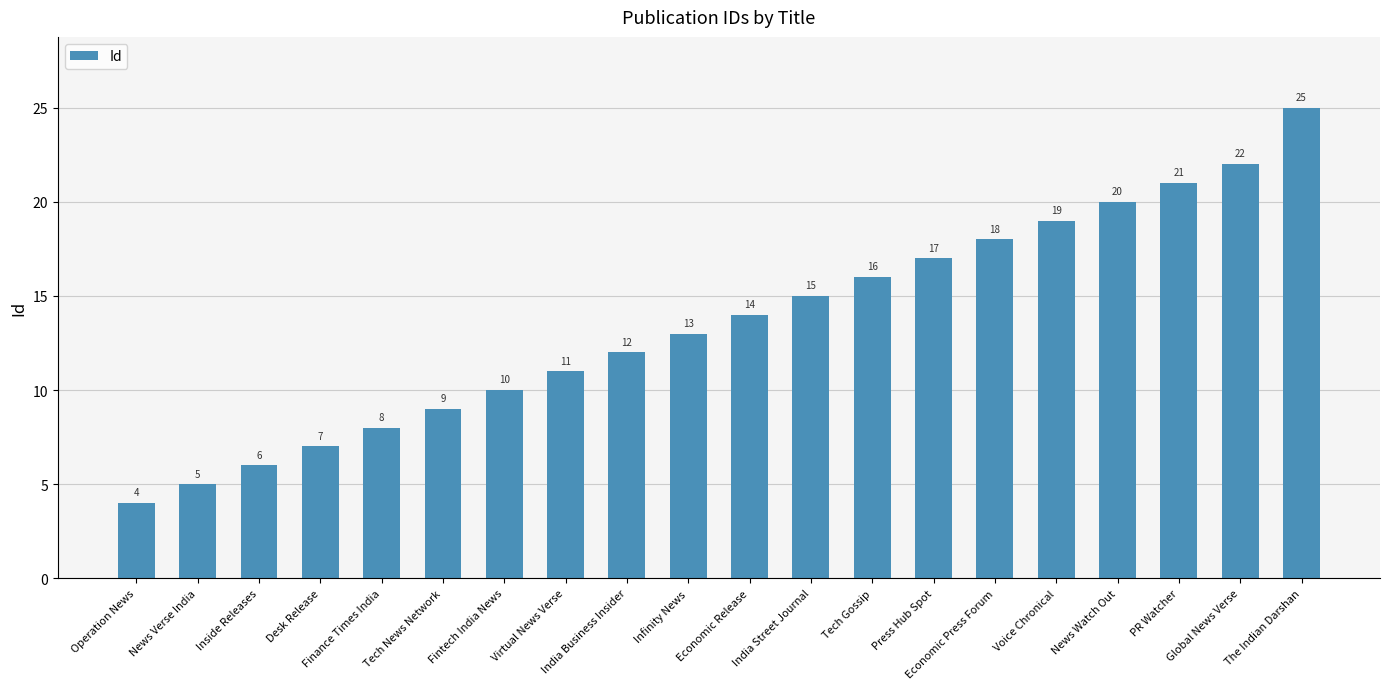

List the labels in order of value, smallest first.

Operation News, News Verse India, Inside Releases, Desk Release, Finance Times India, Tech News Network, Fintech India News, Virtual News Verse, India Business Insider, Infinity News, Economic Release, India Street Journal, Tech Gossip, Press Hub Spot, Economic Press Forum, Voice Chronical, News Watch Out, PR Watcher, Global News Verse, The Indian Darshan